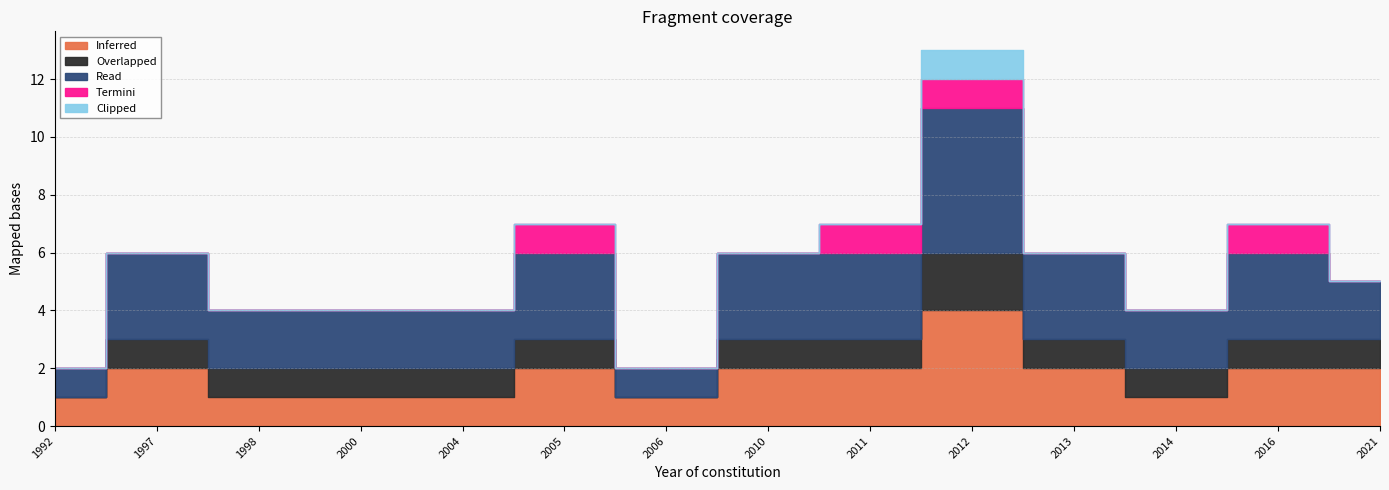

Read the Termini value at 2016.

1